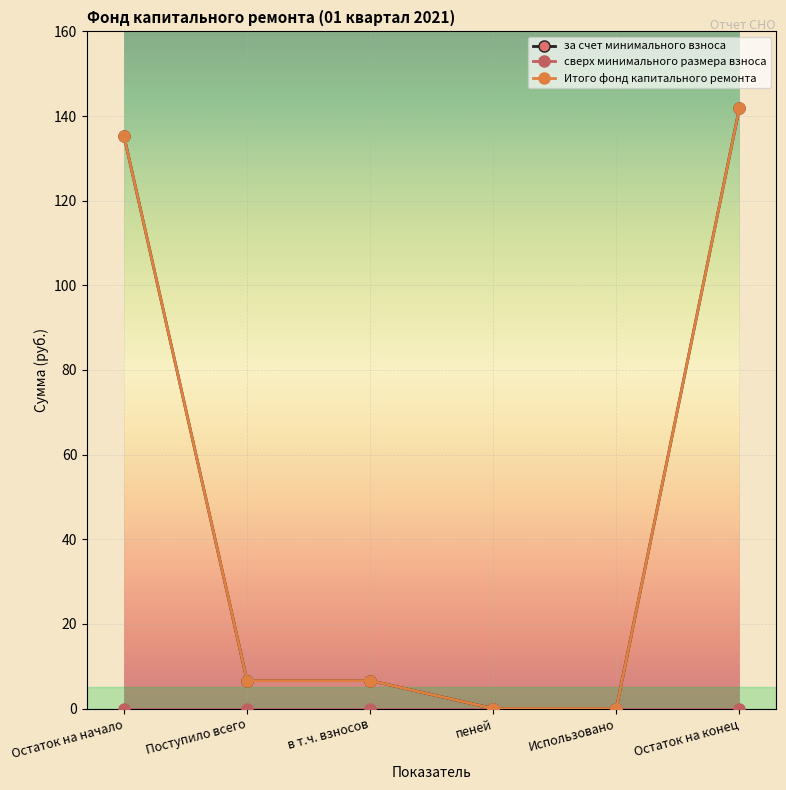

Which series changed the most between Остаток на начало and Использовано?

за счет минимального взноса